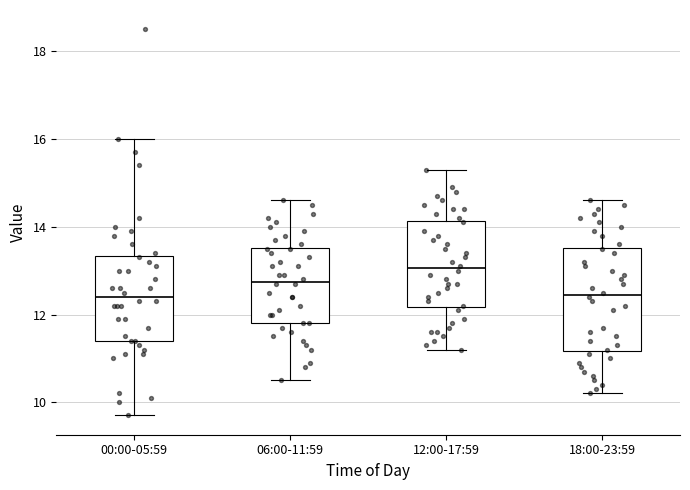

Comparing the boxes themselves (not the whiskers), which one is the tallest?

18:00-23:59